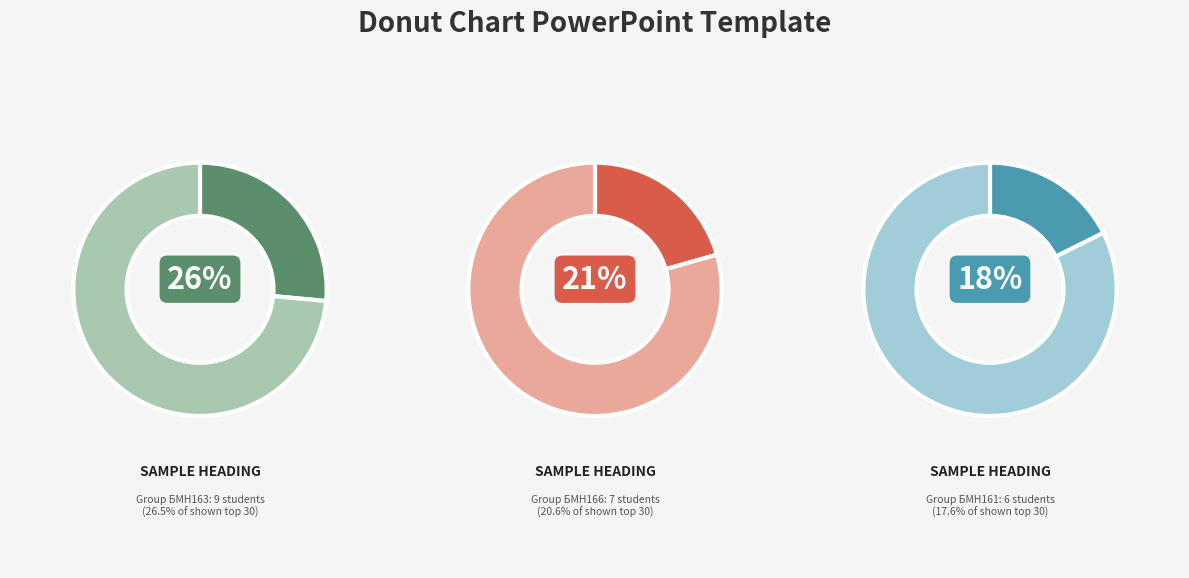

True or false: БМН166 accounts for 21% of the total.

True